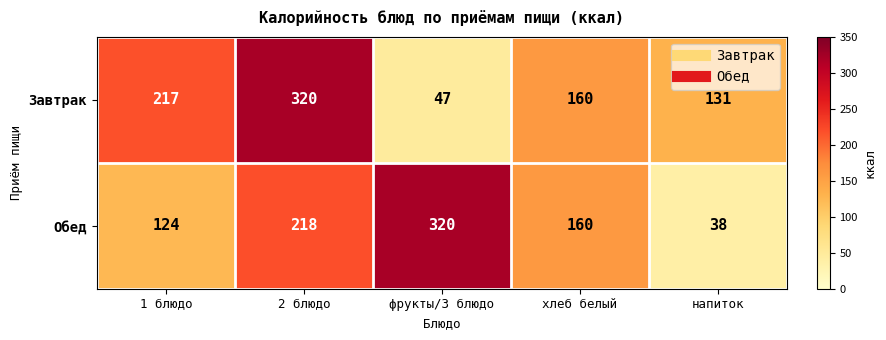

Count the number of categories in the chart.

5